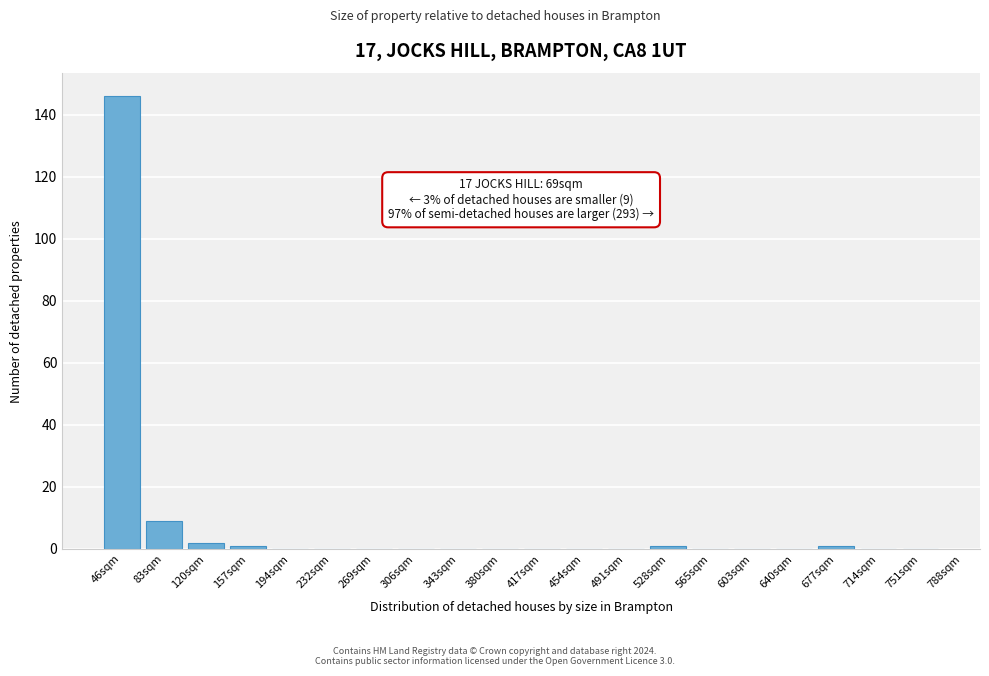

Reading left to right, list all the values displayed in this chart.

46sqm=146	83sqm=9	120sqm=2	157sqm=1	194sqm=0	232sqm=0	269sqm=0	306sqm=0	343sqm=0	380sqm=0	417sqm=0	454sqm=0	491sqm=0	528sqm=1	565sqm=0	603sqm=0	640sqm=0	677sqm=1	714sqm=0	751sqm=0